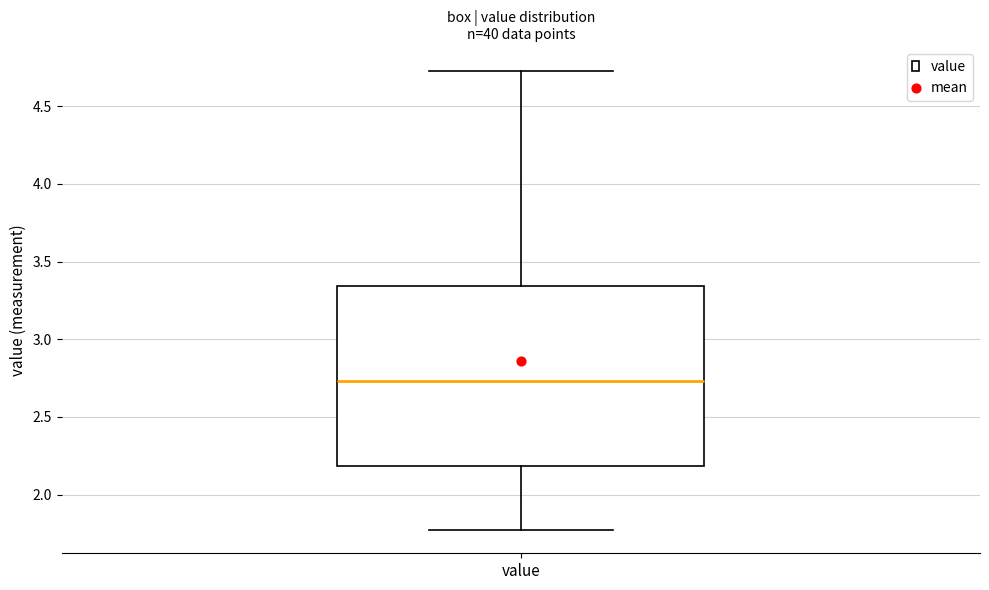

Where is the lower edge of the box for value on the y-axis? The values are not printed on the chart, so give them approximately, as read against the axis.

2.20